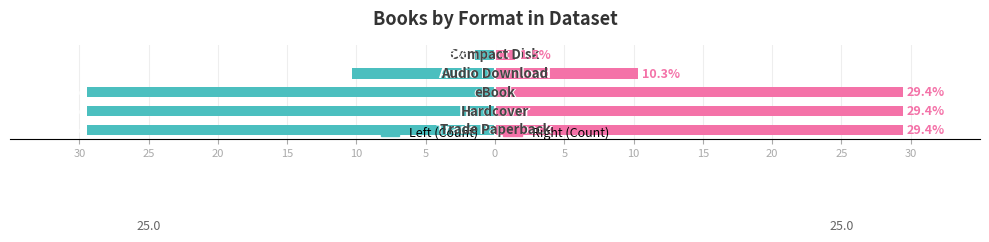

Are the bars grouped side by side (vs. stacked)?

Yes